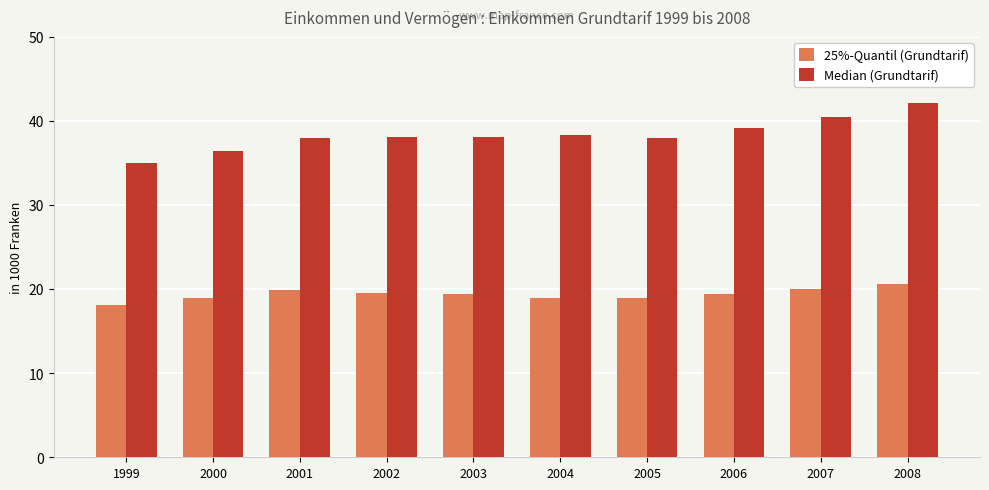

What is the value of the 25%-Quantil (Grundtarif) bar at the 3rd from the left?

19.9